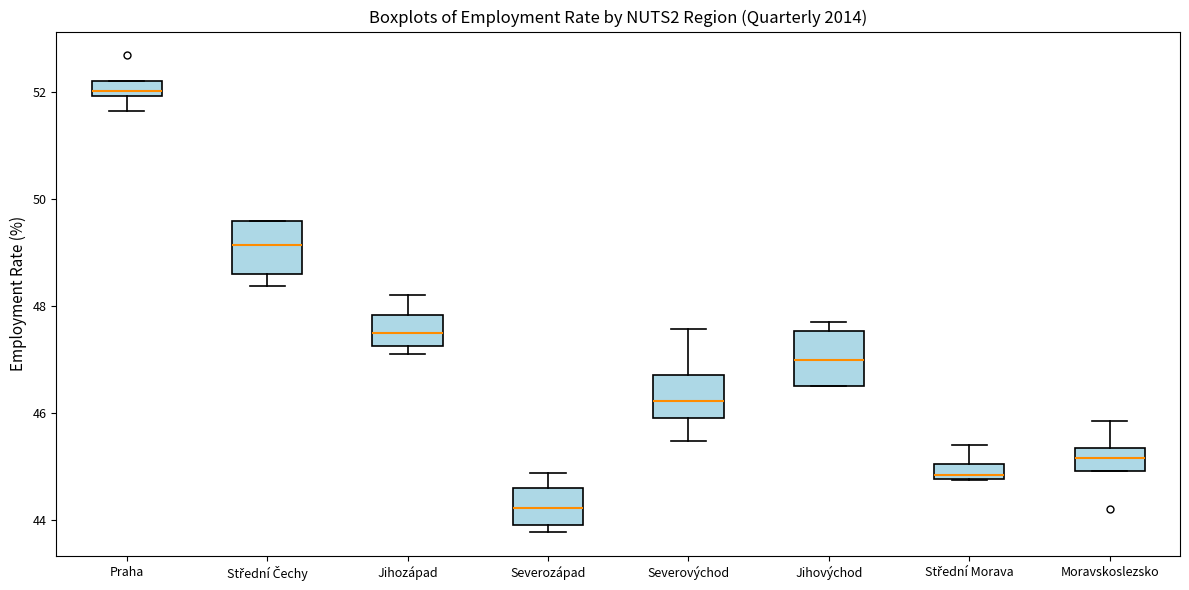

Where is the lower edge of the box for Střední Morava on the y-axis? The values are not printed on the chart, so give them approximately, as read against the axis.

44.8